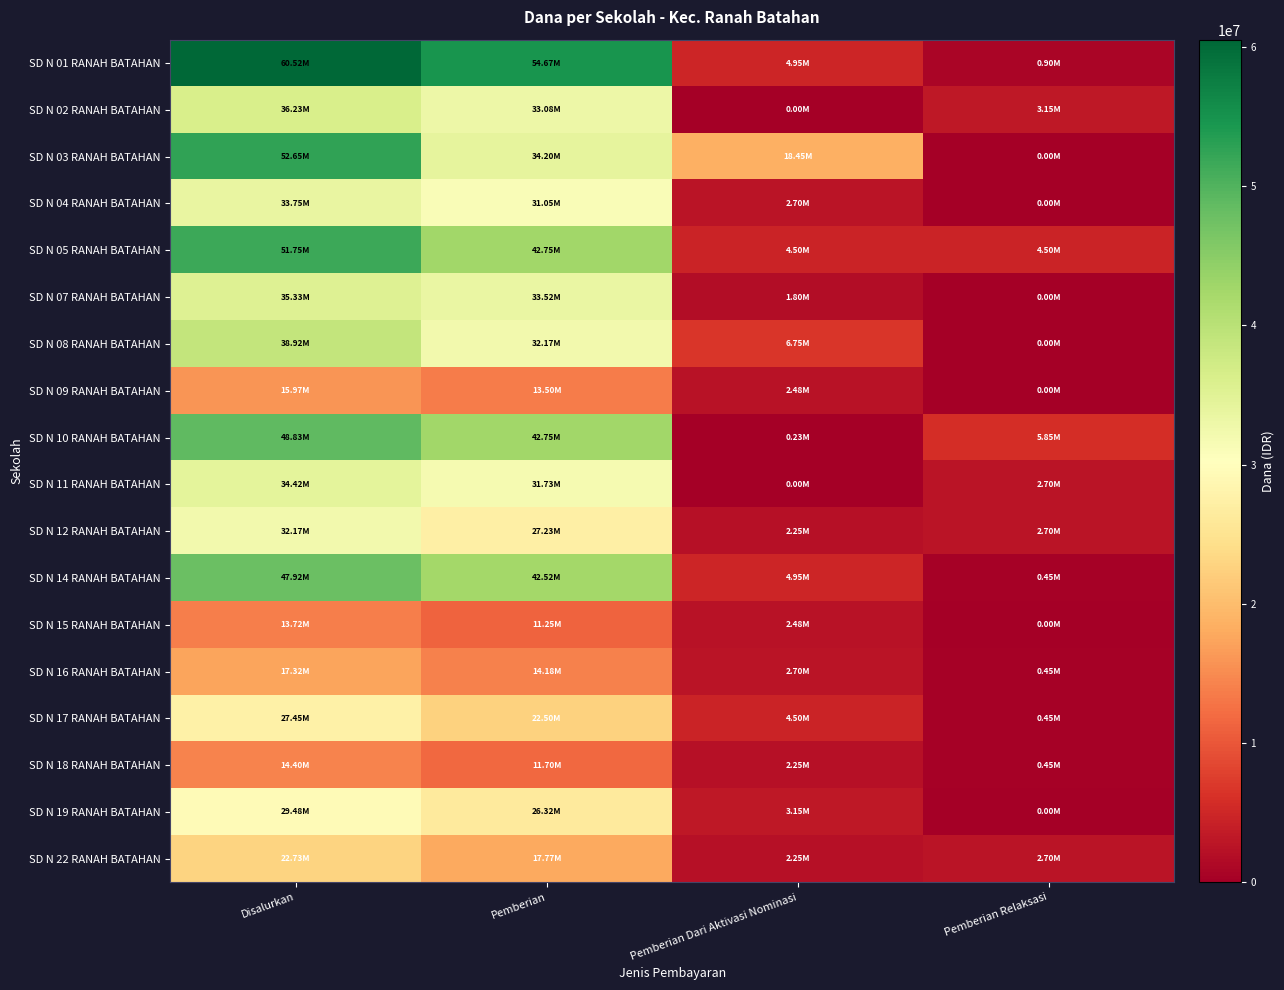

Rank the series at Pemberian Relaksasi from lowest to highest value.

SD N 03 RANAH BATAHAN, SD N 04 RANAH BATAHAN, SD N 07 RANAH BATAHAN, SD N 08 RANAH BATAHAN, SD N 09 RANAH BATAHAN, SD N 15 RANAH BATAHAN, SD N 19 RANAH BATAHAN, SD N 14 RANAH BATAHAN, SD N 16 RANAH BATAHAN, SD N 17 RANAH BATAHAN, SD N 18 RANAH BATAHAN, SD N 01 RANAH BATAHAN, SD N 11 RANAH BATAHAN, SD N 12 RANAH BATAHAN, SD N 22 RANAH BATAHAN, SD N 02 RANAH BATAHAN, SD N 05 RANAH BATAHAN, SD N 10 RANAH BATAHAN